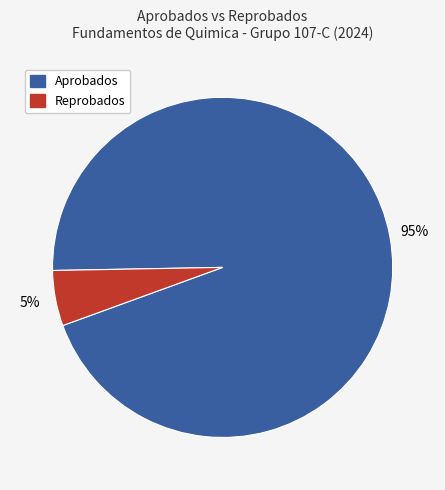

To the nearest percent, what is the average slice percentage?

50%